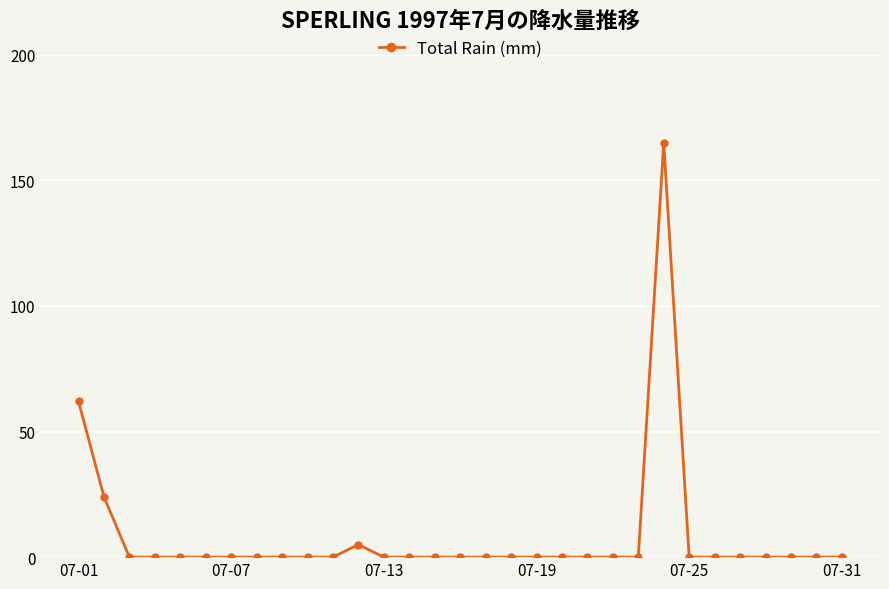

What is the maximum value shown in the chart?

165